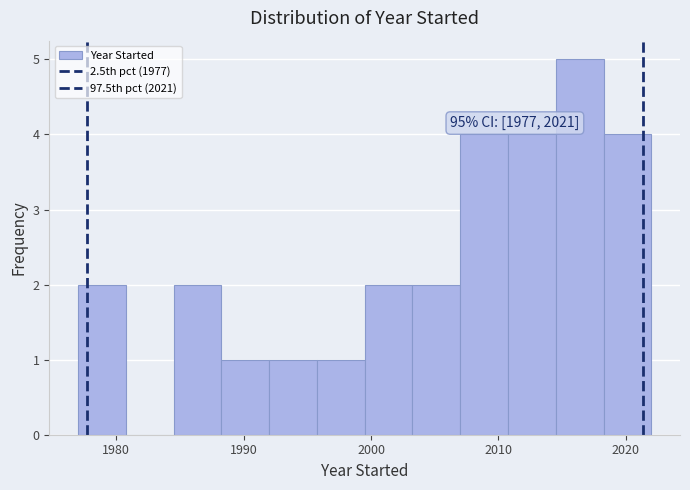

Read against the x-axis, roughly where is the centre of the tallest bar?

2016